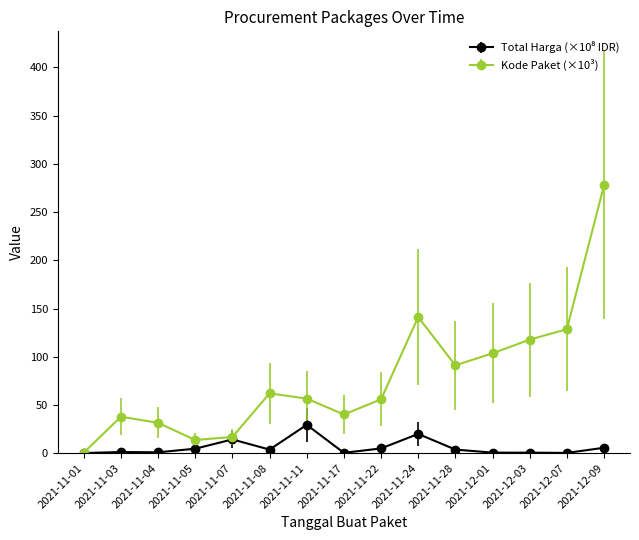

What is the minimum value shown in the chart?

0.1